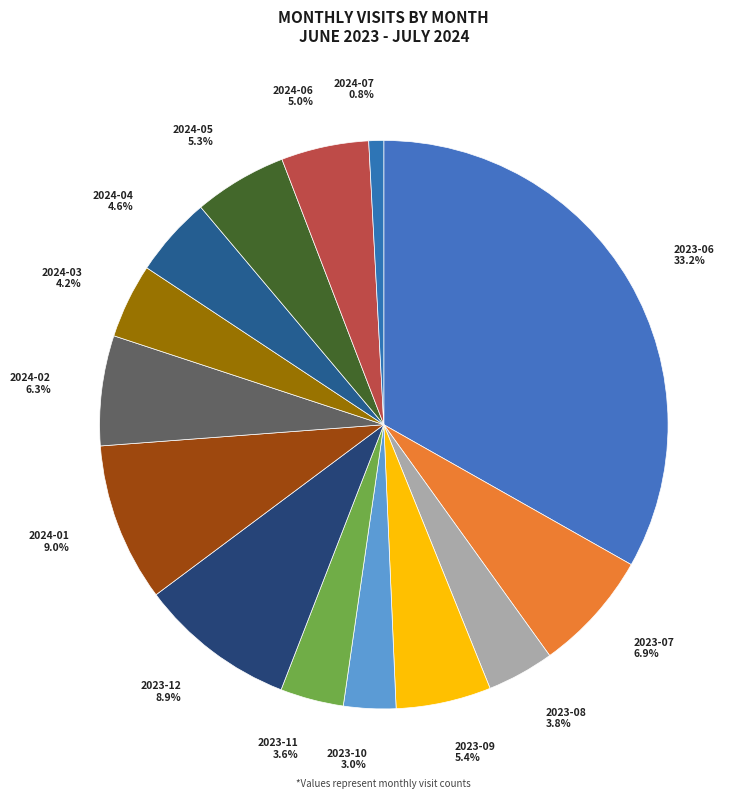

Between 2023-06 and 2023-10, which is larger?

2023-06